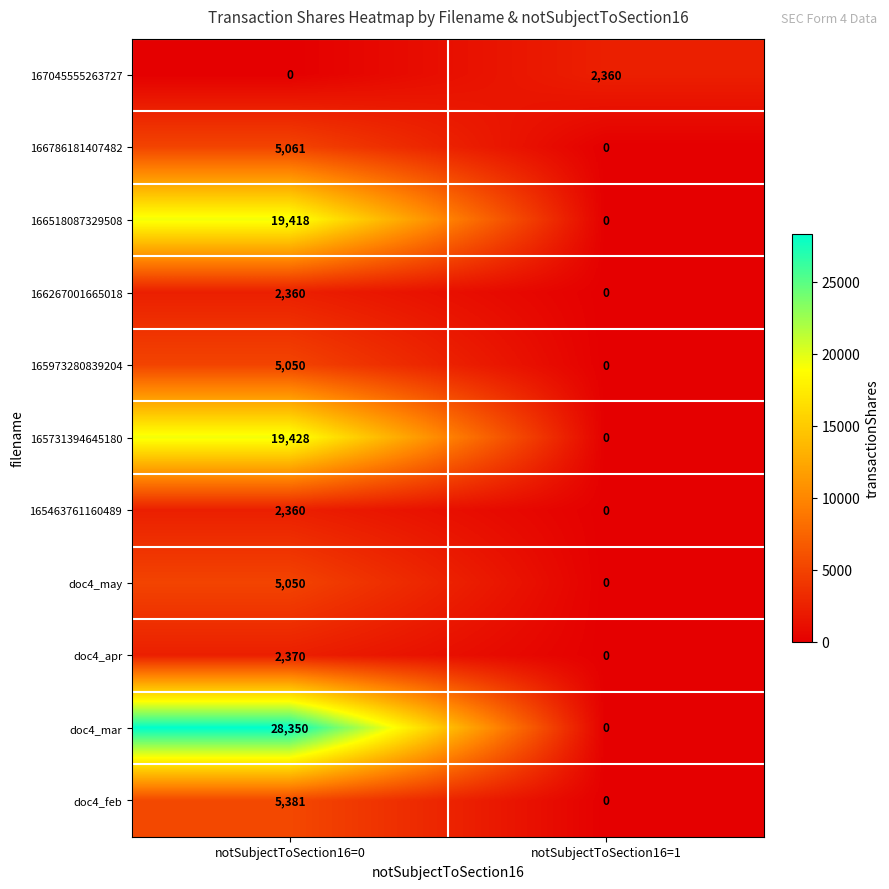

The value of 166267001665018 at notSubjectToSection16=1 is 1154. True or false?

False